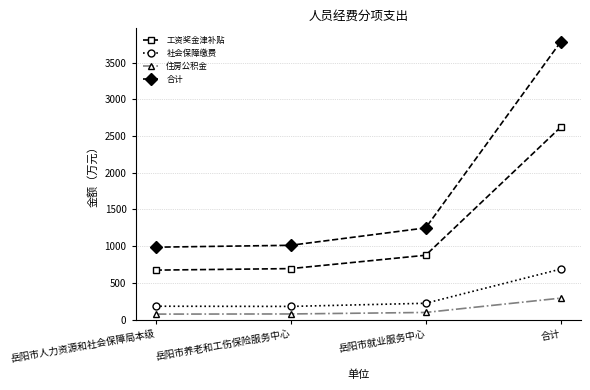

Does the chart have visible grid lines?

Yes